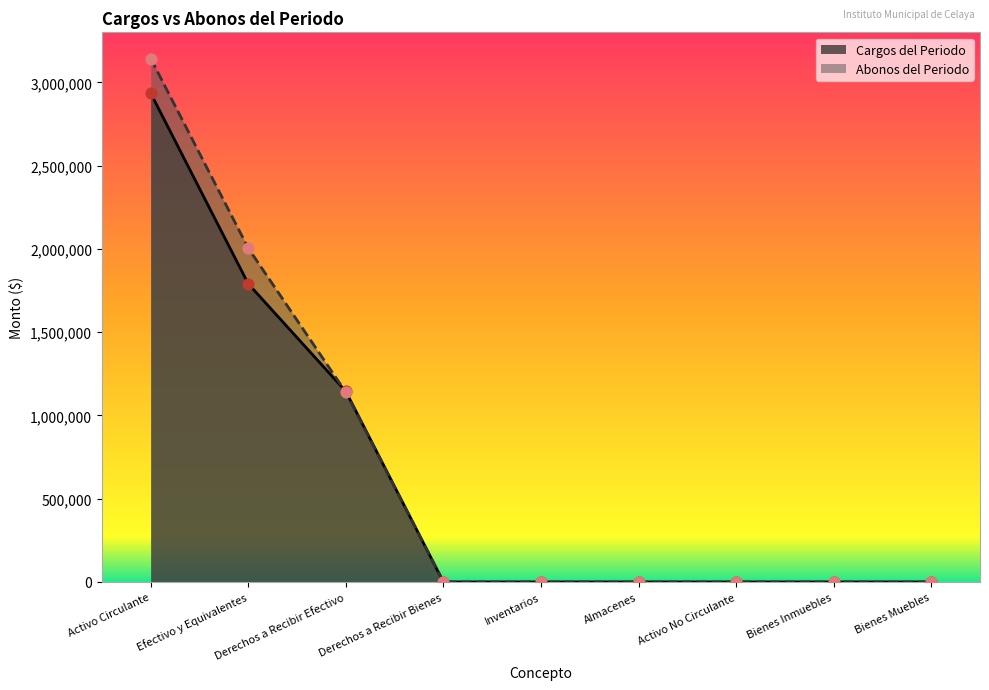

Which series has the largest total across all categories?

Abonos del Periodo